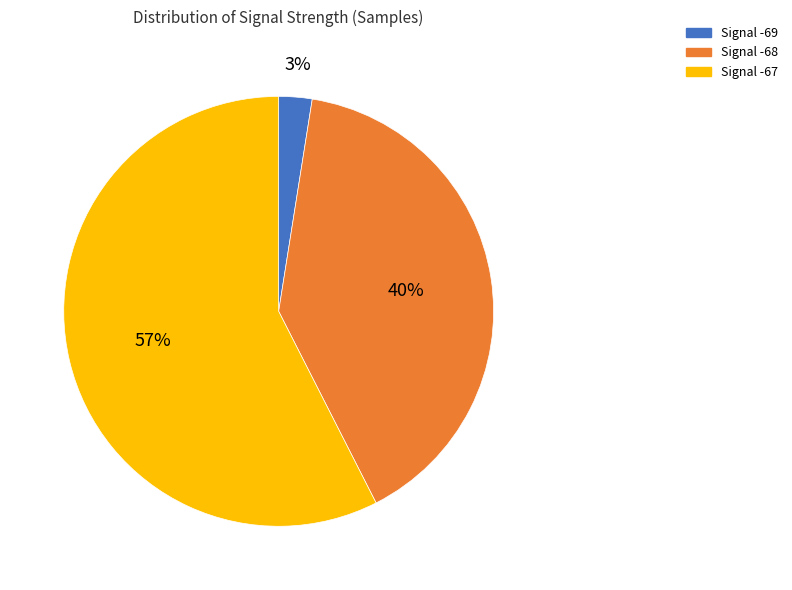

To the nearest percent, what is the average slice percentage?

33%